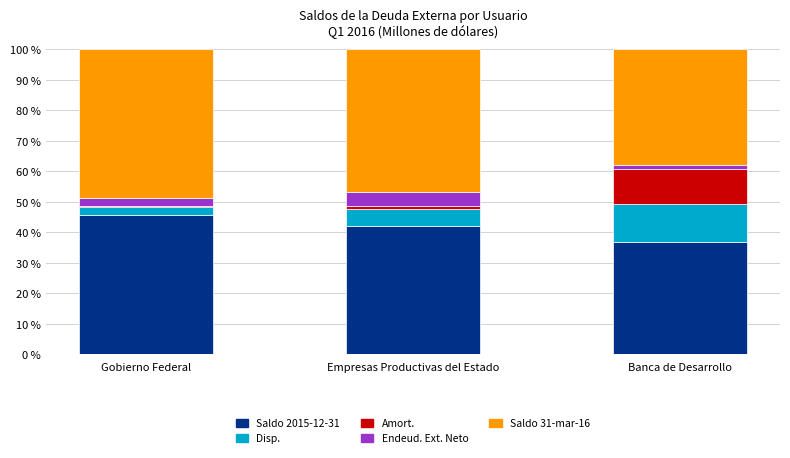

Are the bars horizontal?

No